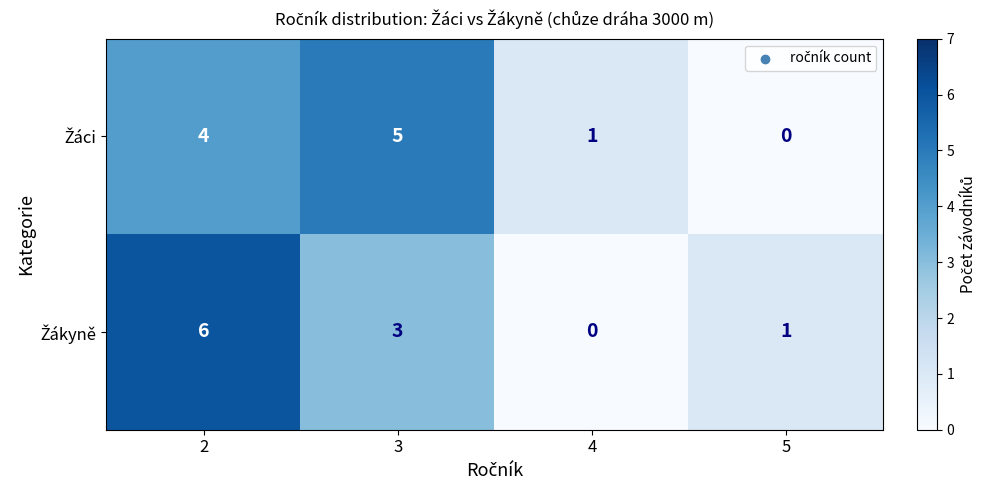

What is the total value across all series at 3?

8